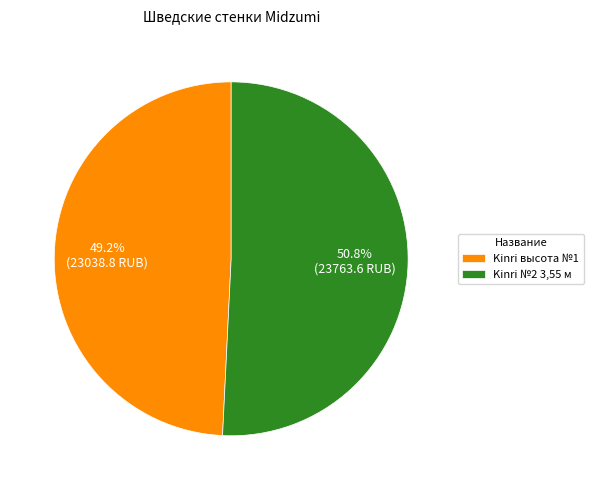

To the nearest percent, what portion does Kinri высота №1 represent?

49%